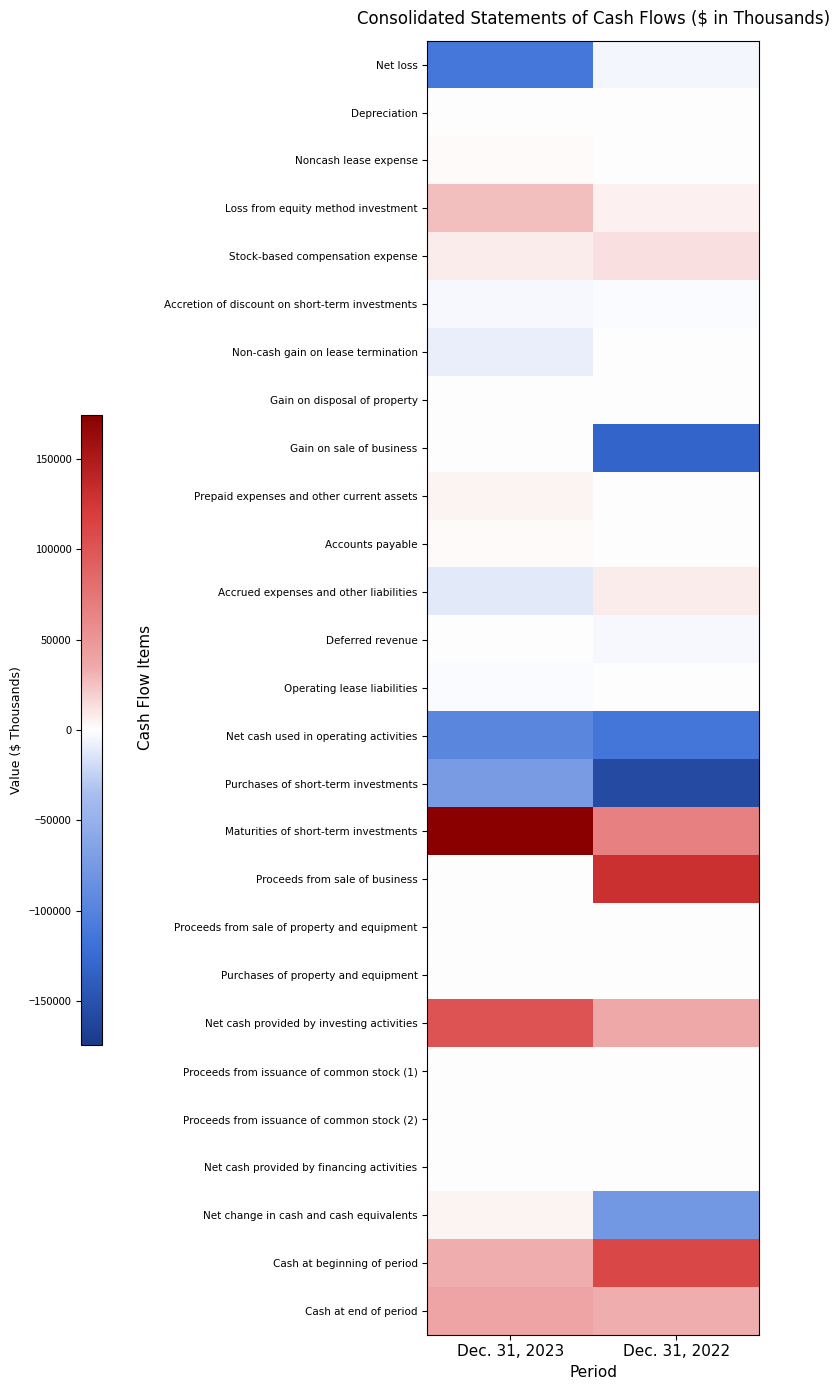

Reading right to left, list all the values displayed in this chart.

Net loss: Dec. 31, 2022=-5005	Dec. 31, 2023=-112961
Depreciation: Dec. 31, 2022=1293	Dec. 31, 2023=578
Noncash lease expense: Dec. 31, 2022=1306	Dec. 31, 2023=2065
Loss from equity method investment: Dec. 31, 2022=5488	Dec. 31, 2023=25881
Stock-based compensation expense: Dec. 31, 2022=13054	Dec. 31, 2023=7324
Accretion of discount on short-term investments: Dec. 31, 2022=-1947	Dec. 31, 2023=-2948
Non-cash gain on lease termination: Dec. 31, 2022=0	Dec. 31, 2023=-8866
Gain on disposal of property: Dec. 31, 2022=49	Dec. 31, 2023=-94
Gain on sale of business: Dec. 31, 2022=-131249	Dec. 31, 2023=0
Prepaid expenses and other current assets: Dec. 31, 2022=840	Dec. 31, 2023=4988
Accounts payable: Dec. 31, 2022=-981	Dec. 31, 2023=2090
Accrued expenses and other liabilities: Dec. 31, 2022=7418	Dec. 31, 2023=-11686
Deferred revenue: Dec. 31, 2022=-3208	Dec. 31, 2023=-1156
Operating lease liabilities: Dec. 31, 2022=-719	Dec. 31, 2023=-1445
Net cash used in operating activities: Dec. 31, 2022=-113661	Dec. 31, 2023=-96230
Purchases of short-term investments: Dec. 31, 2022=-157460	Dec. 31, 2023=-73240
Maturities of short-term investments: Dec. 31, 2022=65461	Dec. 31, 2023=174240
Proceeds from sale of business: Dec. 31, 2022=130000	Dec. 31, 2023=0
Proceeds from sale of property and equipment: Dec. 31, 2022=0	Dec. 31, 2023=554
Purchases of property and equipment: Dec. 31, 2022=-1285	Dec. 31, 2023=-228
Net cash provided by investing activities: Dec. 31, 2022=36716	Dec. 31, 2023=101326
Proceeds from issuance of common stock (1): Dec. 31, 2022=595	Dec. 31, 2023=168
Proceeds from issuance of common stock (2): Dec. 31, 2022=1	Dec. 31, 2023=16
Net cash provided by financing activities: Dec. 31, 2022=596	Dec. 31, 2023=184
Net change in cash and cash equivalents: Dec. 31, 2022=-76349	Dec. 31, 2023=5280
Cash at beginning of period: Dec. 31, 2022=110335	Dec. 31, 2023=33986
Cash at end of period: Dec. 31, 2022=33986	Dec. 31, 2023=39266